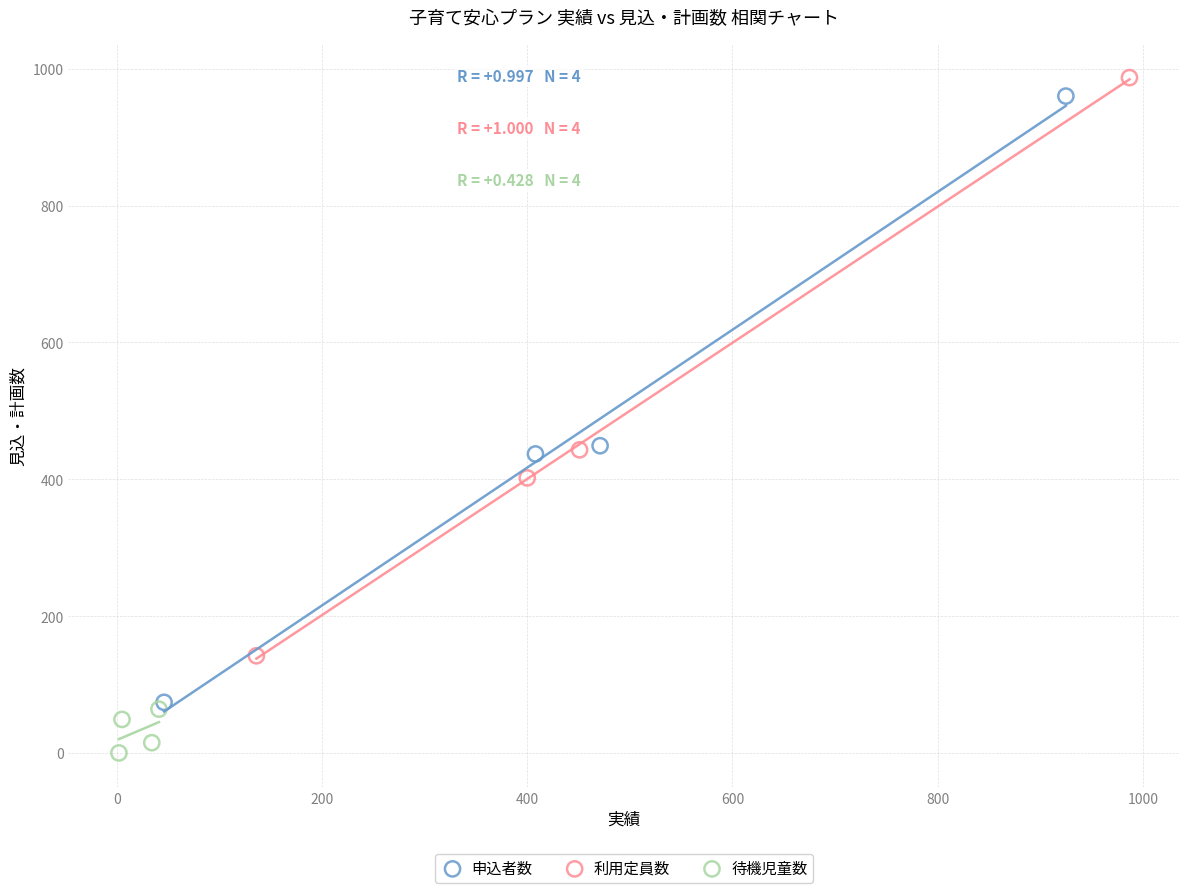

Which series has the widest spread of Y values?

申込者数